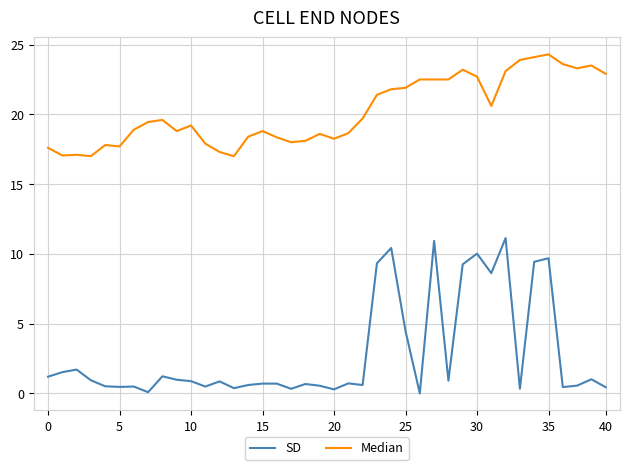

Rank the series by their average value, from lowest to highest.

SD, Median